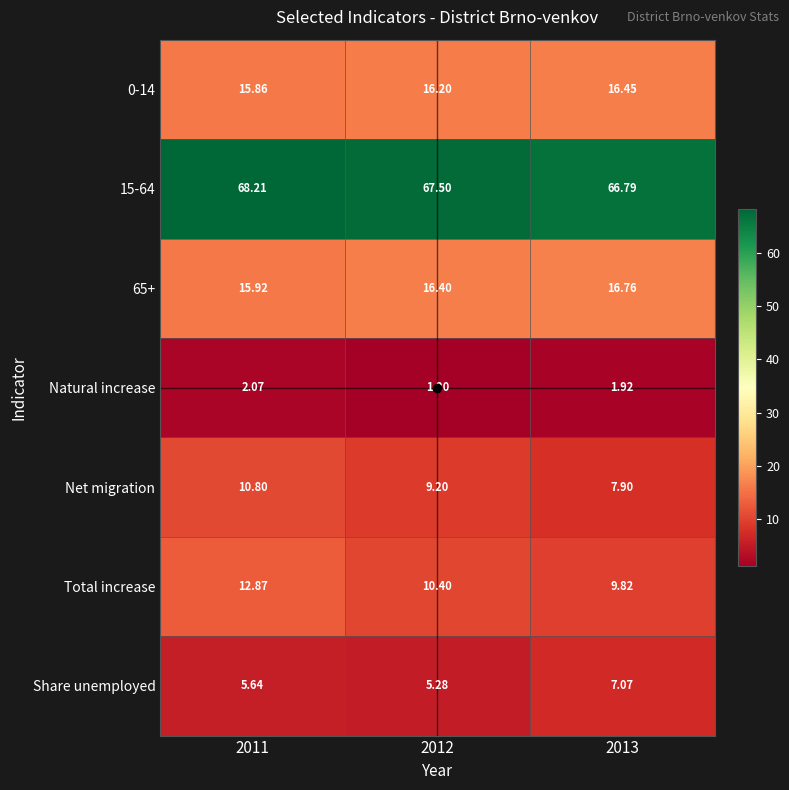

List the series in order of their peak value, lowest first.

Natural increase, Share unemployed, Net migration, Total increase, 0-14, 65+, 15-64